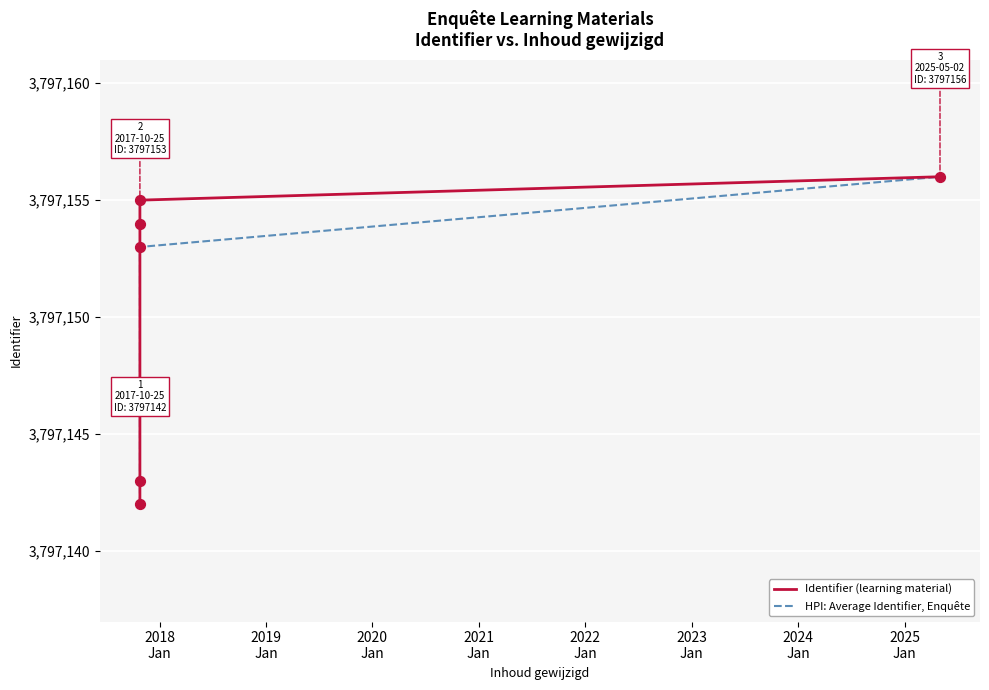

What are all the series names shown in the legend?

Identifier (learning material), HPI: Average Identifier, Enquête